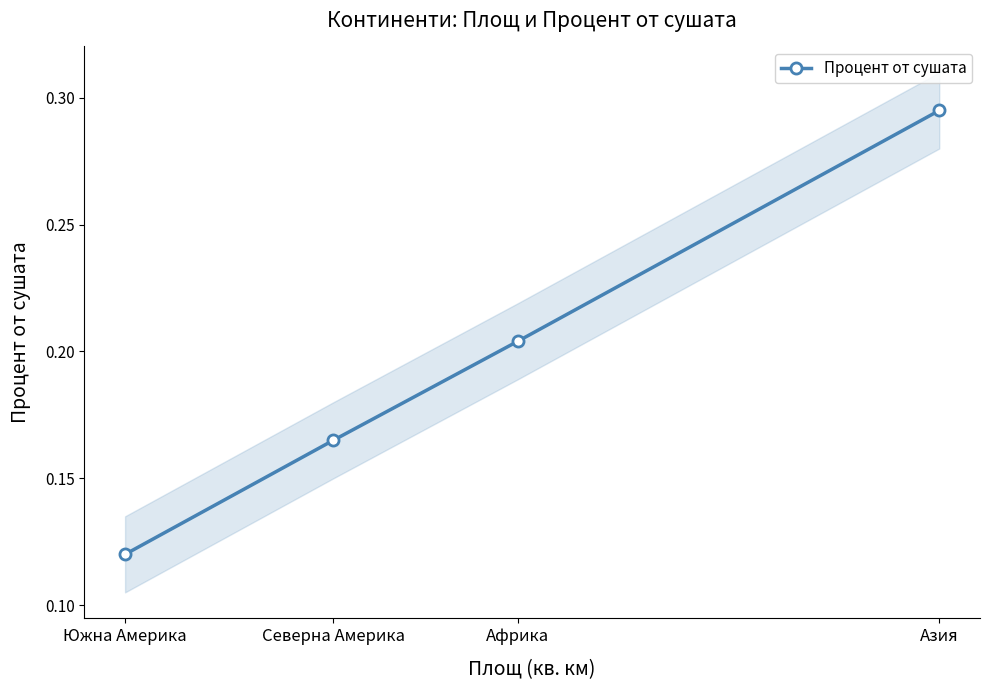

What is the average value?

0.2